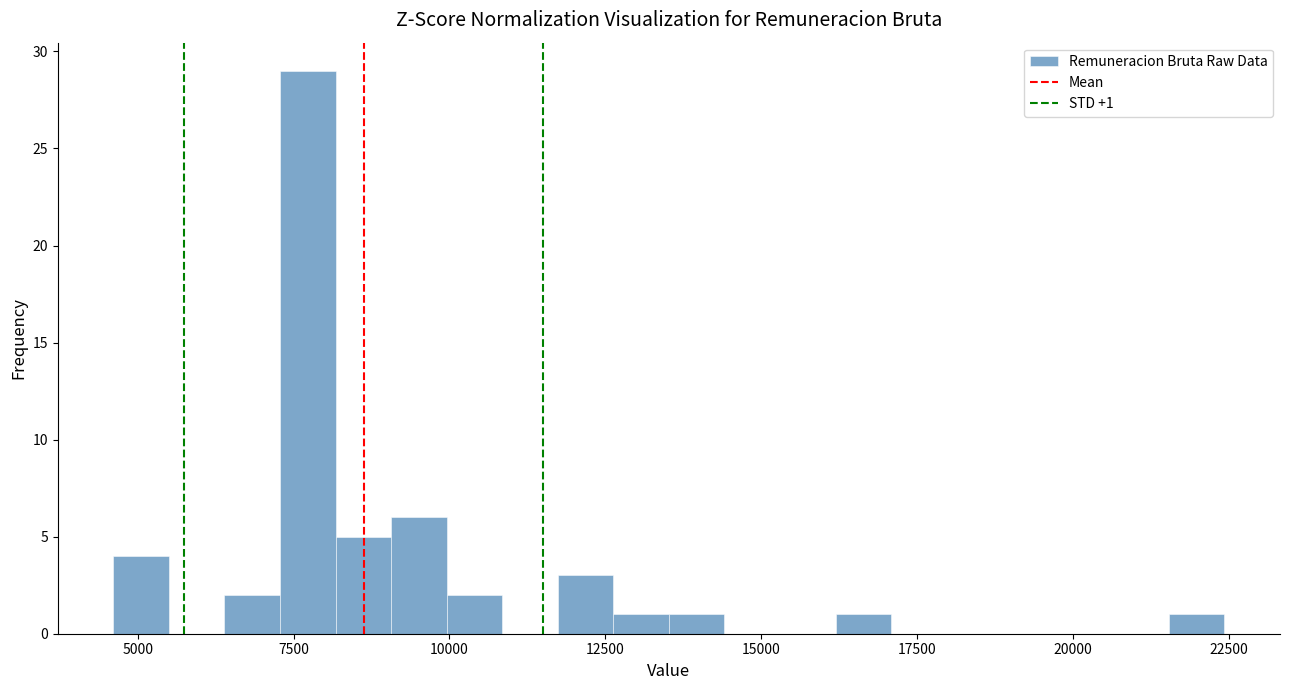

Around what value on the x-axis is the tallest bar? Give the approximate position of its centre, as read against the axis.

7500